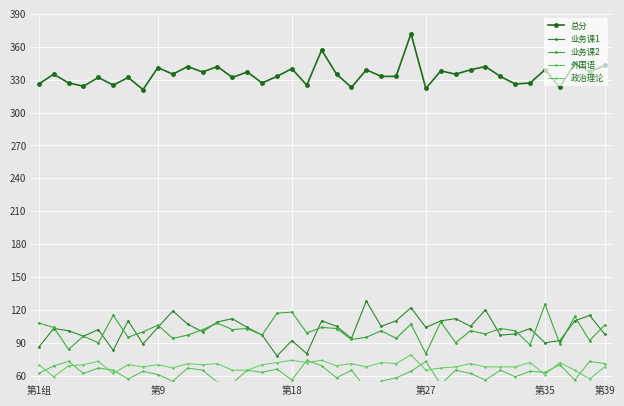

What is the sum of all 外国语 values?

2444